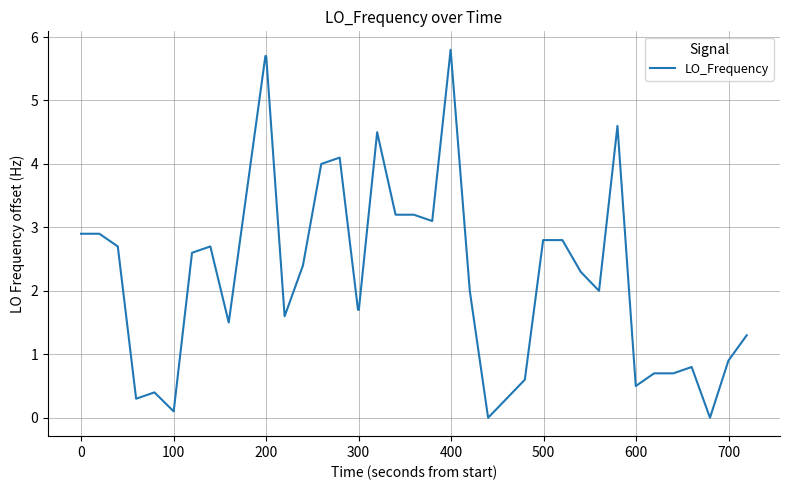

What is the difference between the maximum and minimum values?

5.8